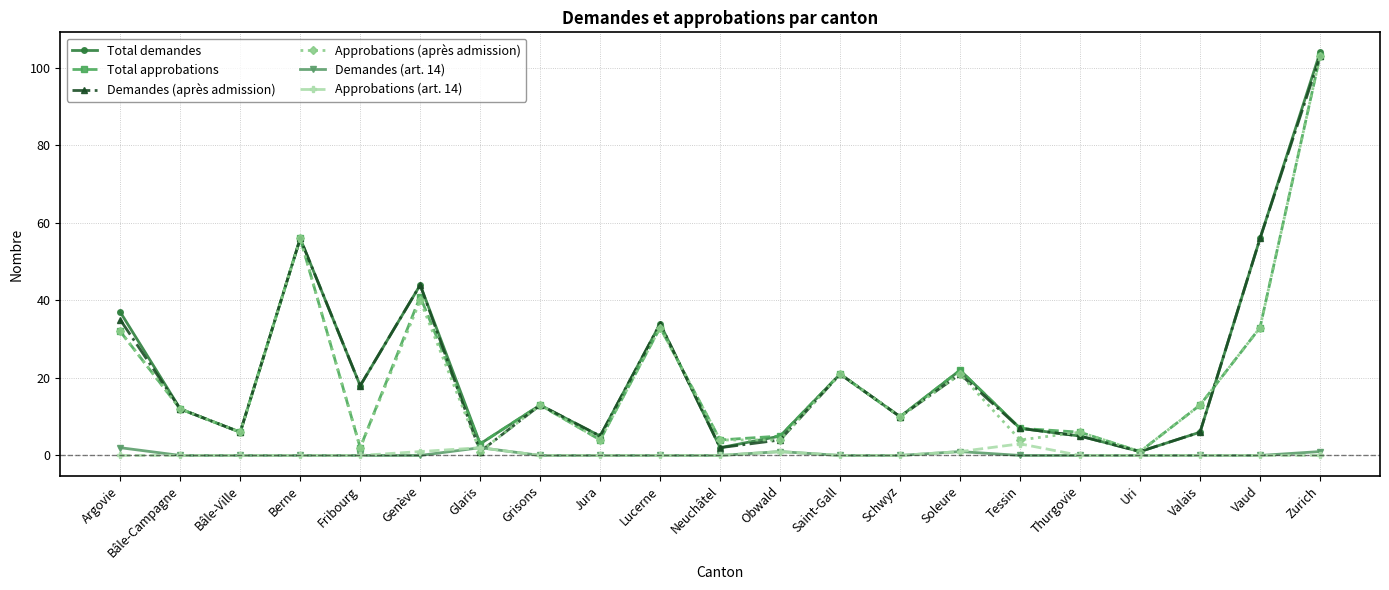

Between which two adjacent categories do Demandes (après admission) and Approbations (art. 14) first intersect?

Genève and Glaris